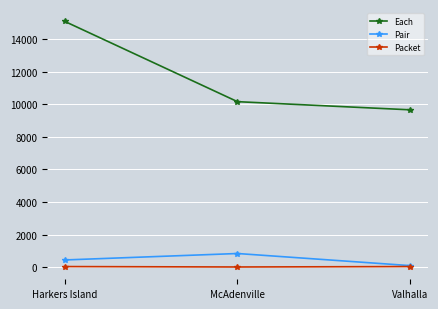

What is the sum of all Pair values?

1380